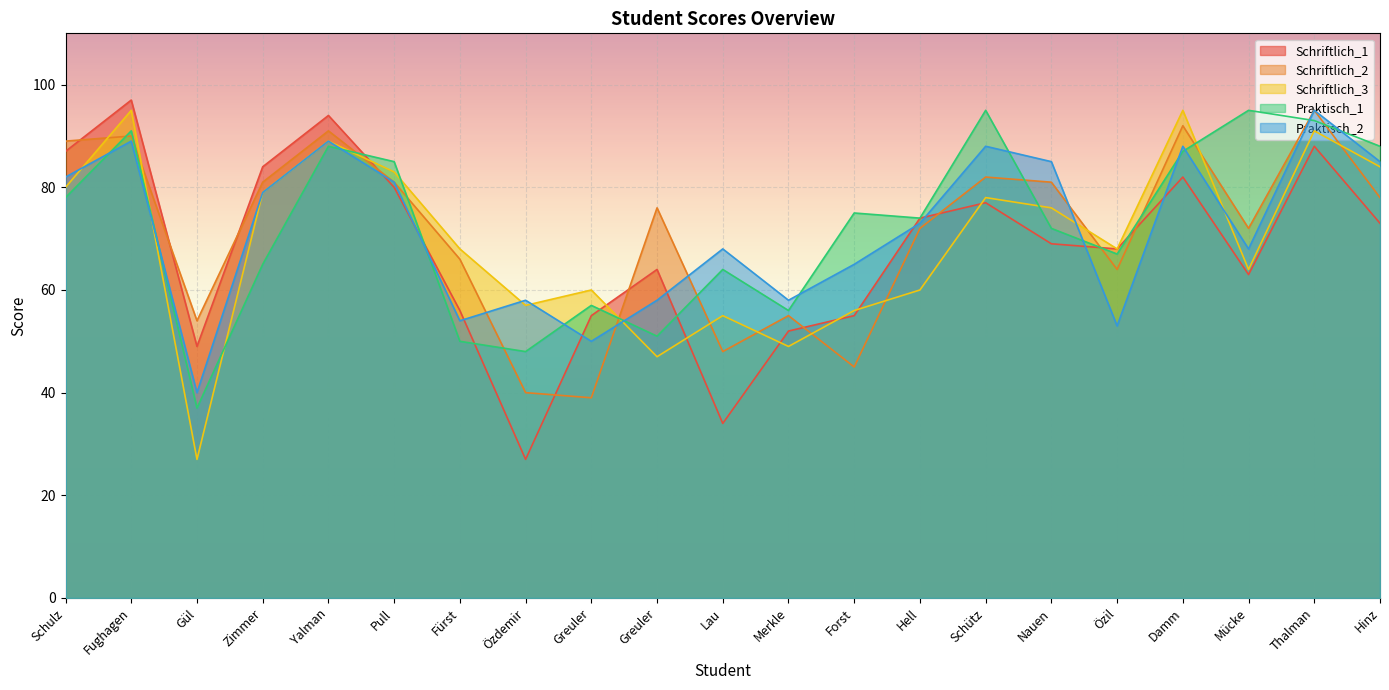

At which label does Schriftlich_3 reach its minimum?

Gül